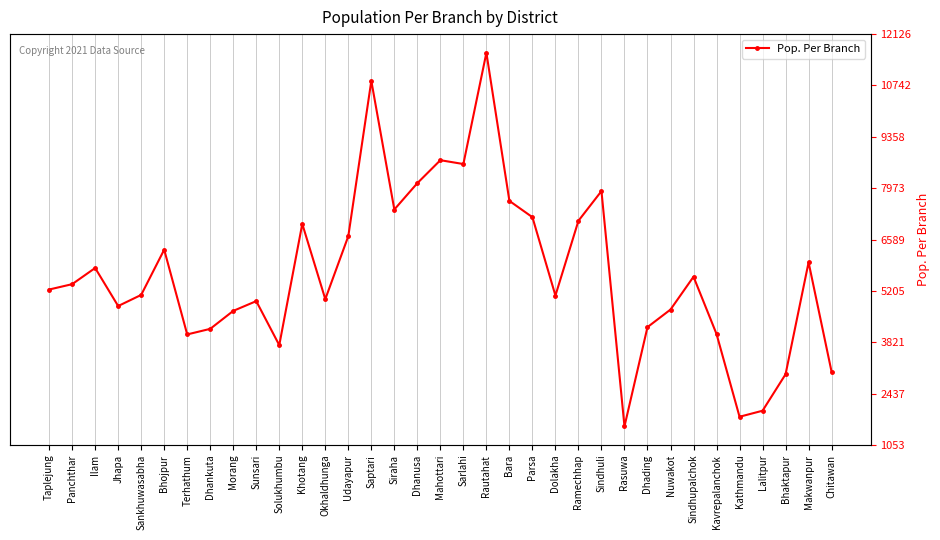

True or false: the data has more than 2 interior local peaks.

True